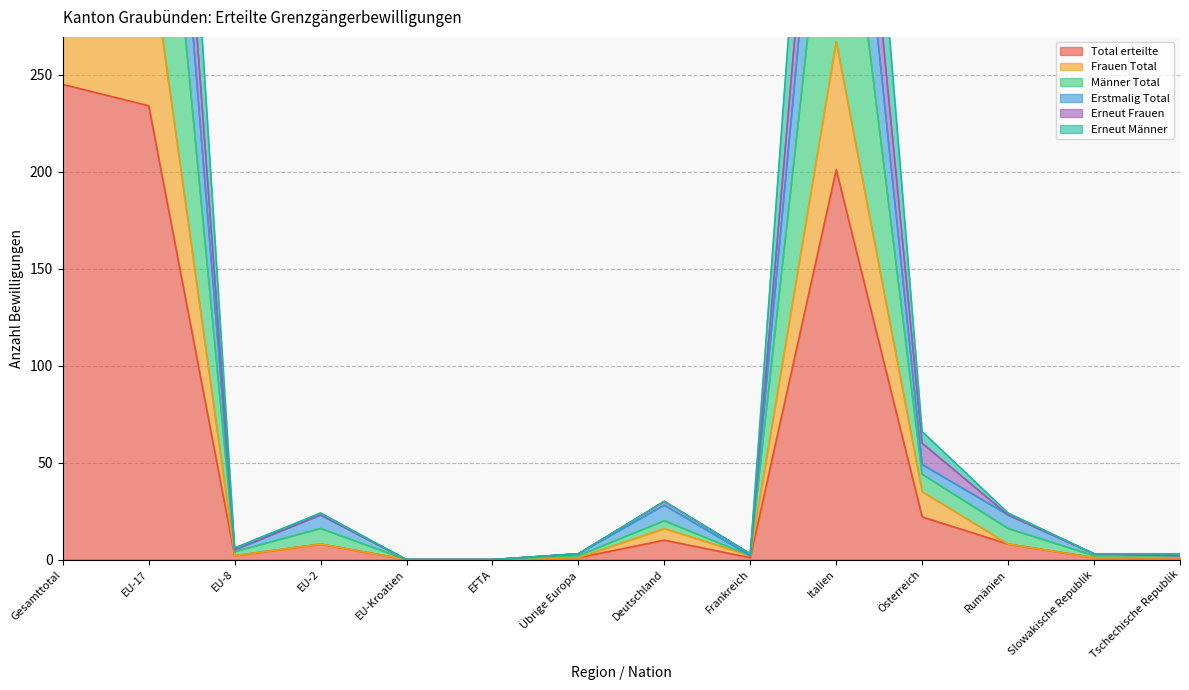

What is the highest value of the Total erteilte series?

245